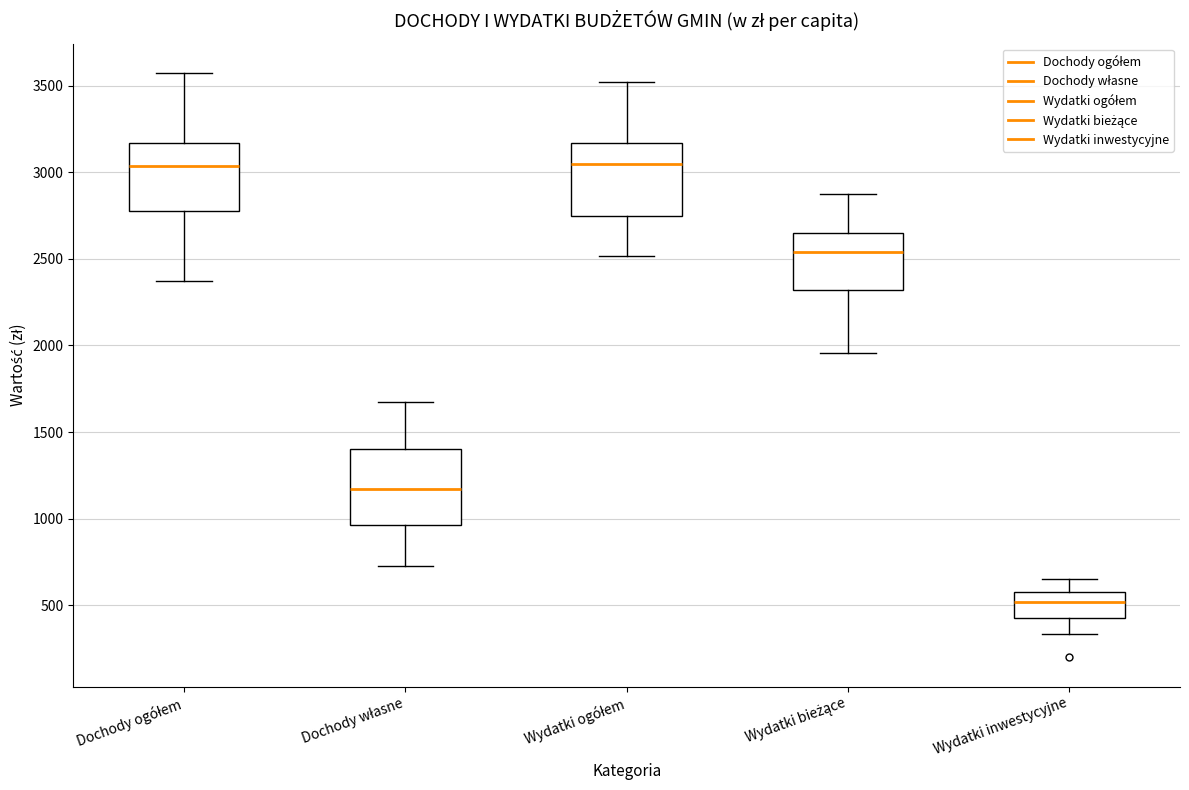

Reading left to right, transcribe this box plot: for each box, give where its median line is, the range the box spans, and where its two whiskers end, as read against the y-axis. The values are not printed on the chart, so give them approximately, as read against the axis.

Dochody ogółem: median 3050, box 2750 to 3150, whiskers 2350 to 3550
Dochody własne: median 1150, box 950 to 1400, whiskers 750 to 1650
Wydatki ogółem: median 3050, box 2750 to 3150, whiskers 2500 to 3500
Wydatki bieżące: median 2550, box 2300 to 2650, whiskers 1950 to 2850
Wydatki inwestycyjne: median 500, box 450 to 600, whiskers 350 to 650